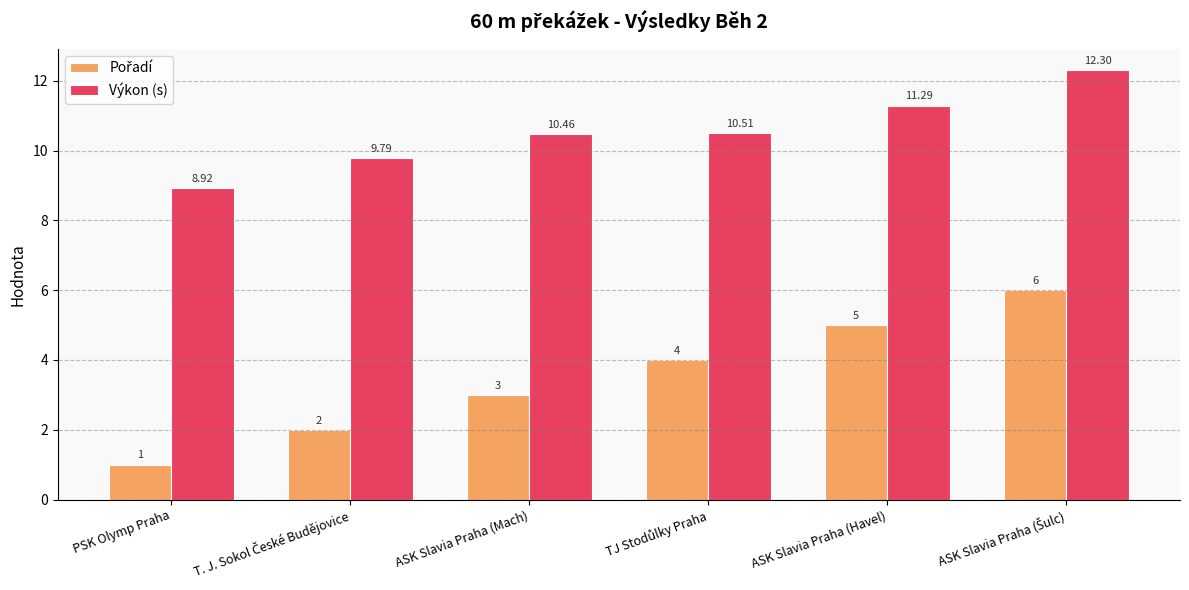

At which label does Výkon (s) first exceed 10?

ASK Slavia Praha (Mach)